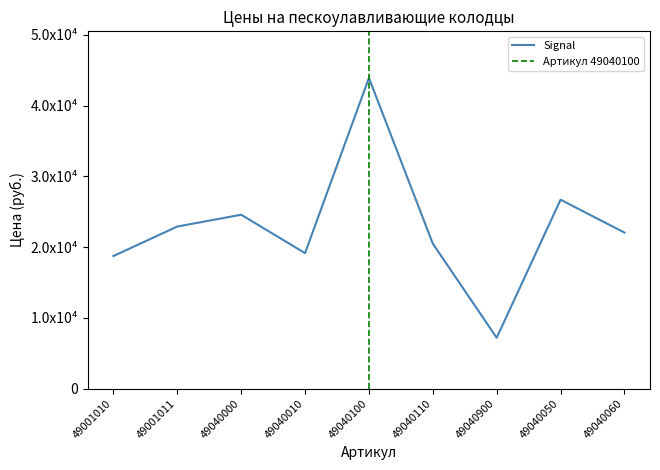

What is the maximum value shown in the chart?

43908